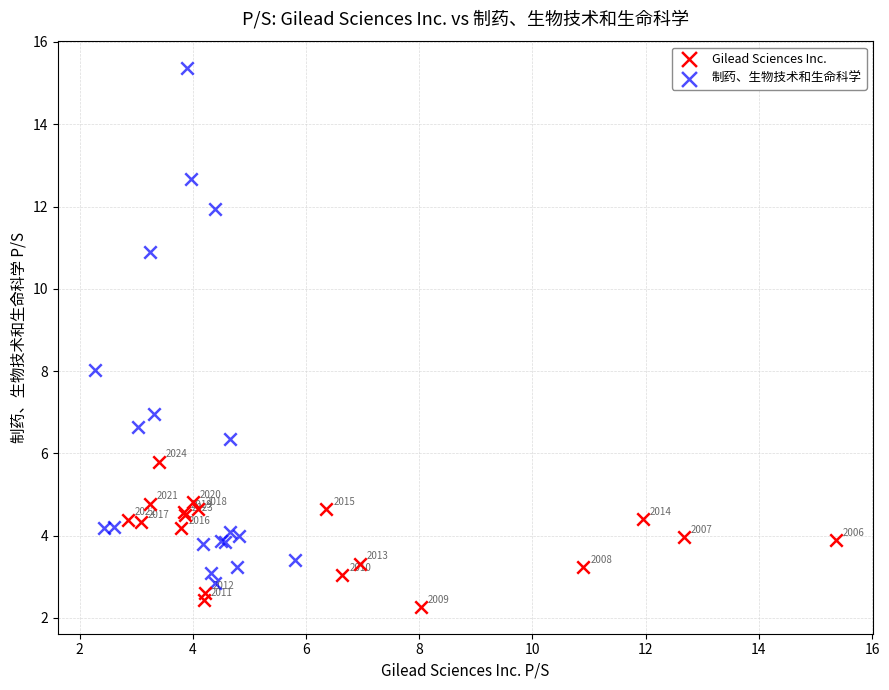

Which series has the widest spread of Y values?

制药、生物技术和生命科学